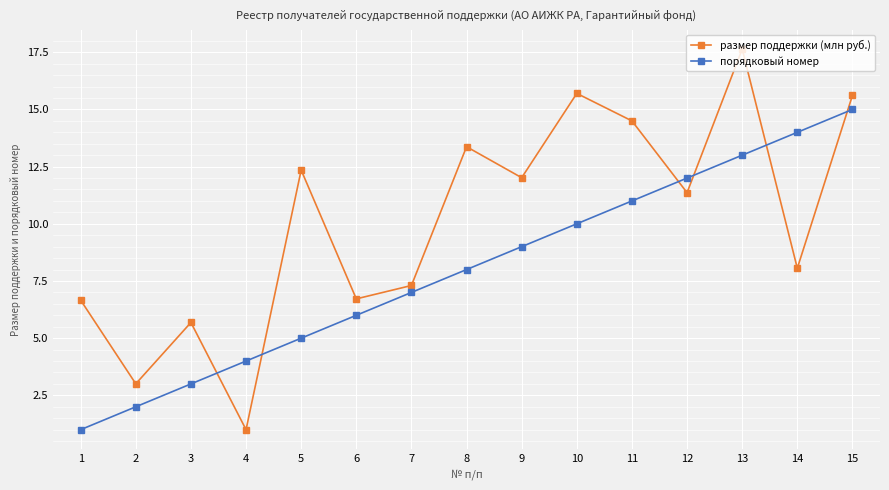

At which category does the chart reach its peak across all series?

13